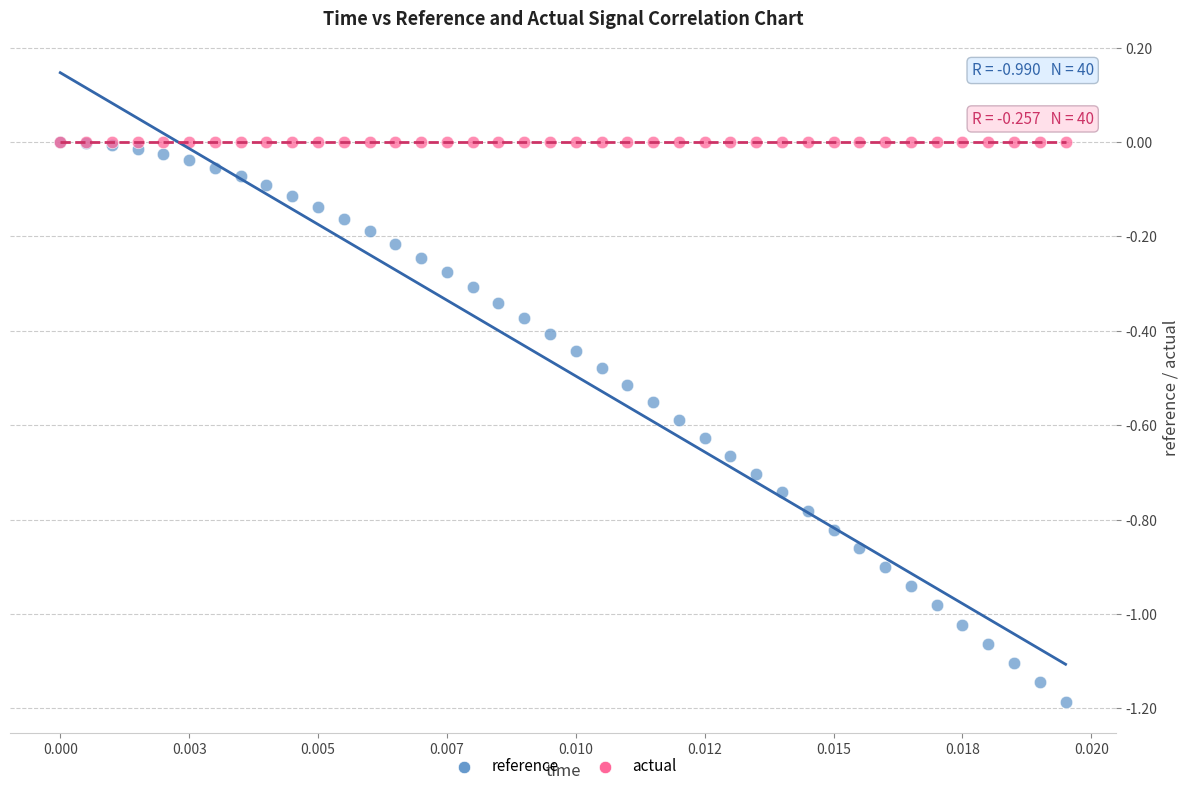

Which series contains the lowest Y value?

reference